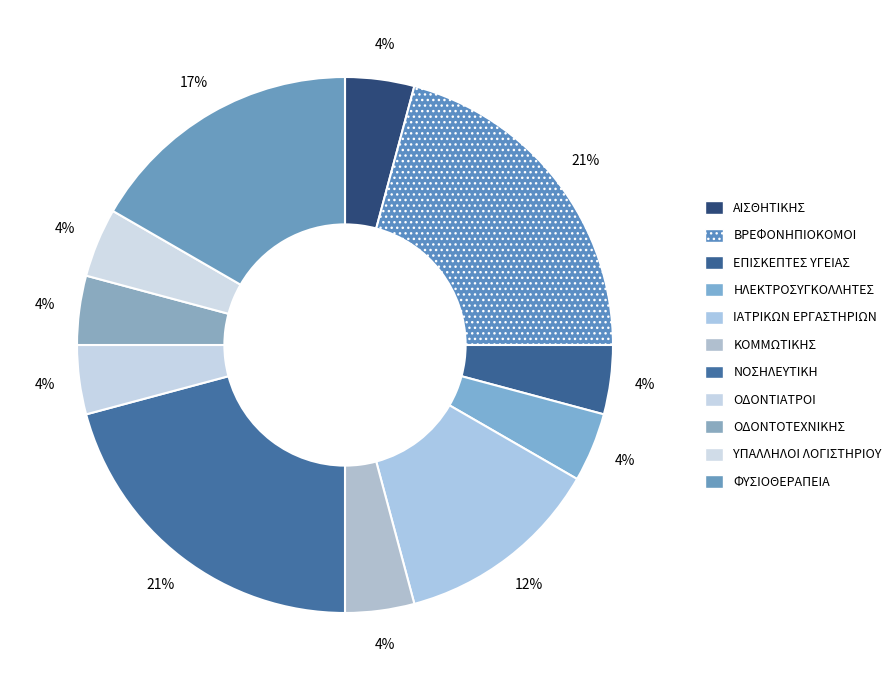

The ΗΛΕΚΤΡΟΣΥΓΚΟΛΛΗΤΕΣ slice represents 9% of the pie. True or false?

False